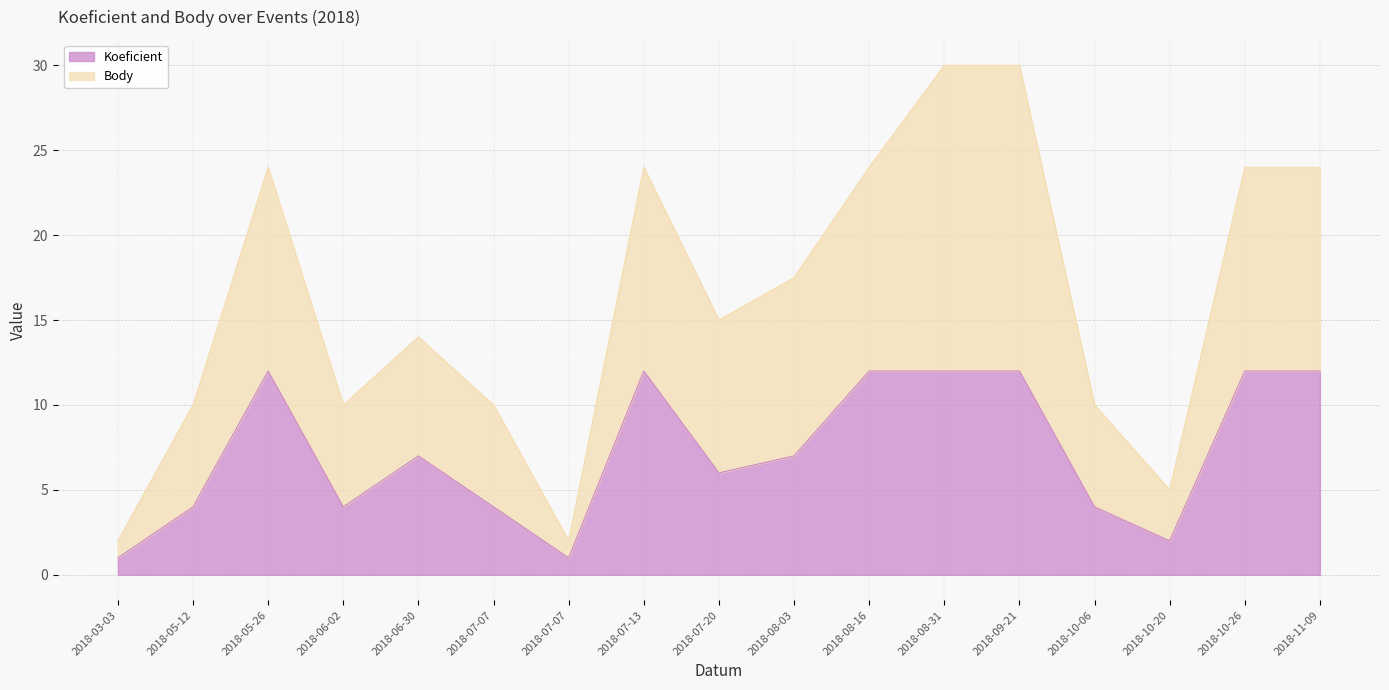

Where is the first local minimum for Koeficient?

2018-06-02